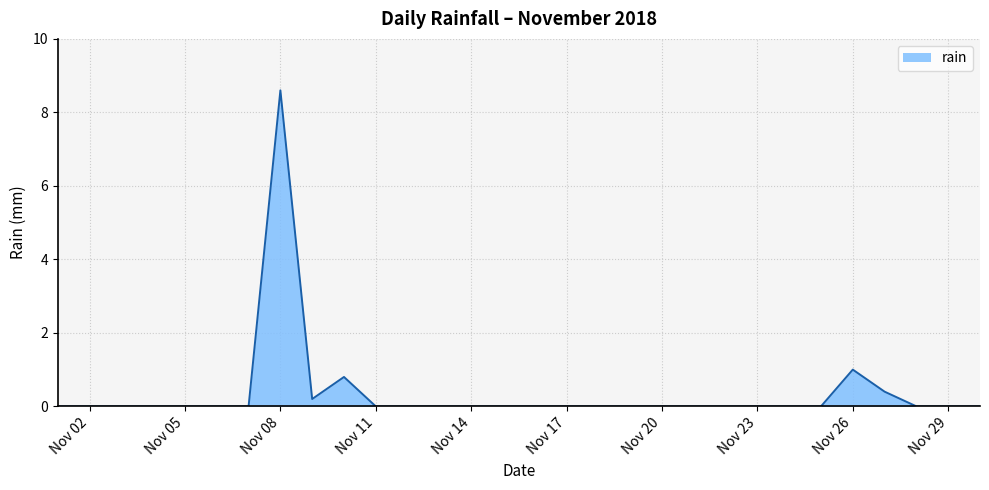

What is the difference between the maximum and minimum values?

8.6